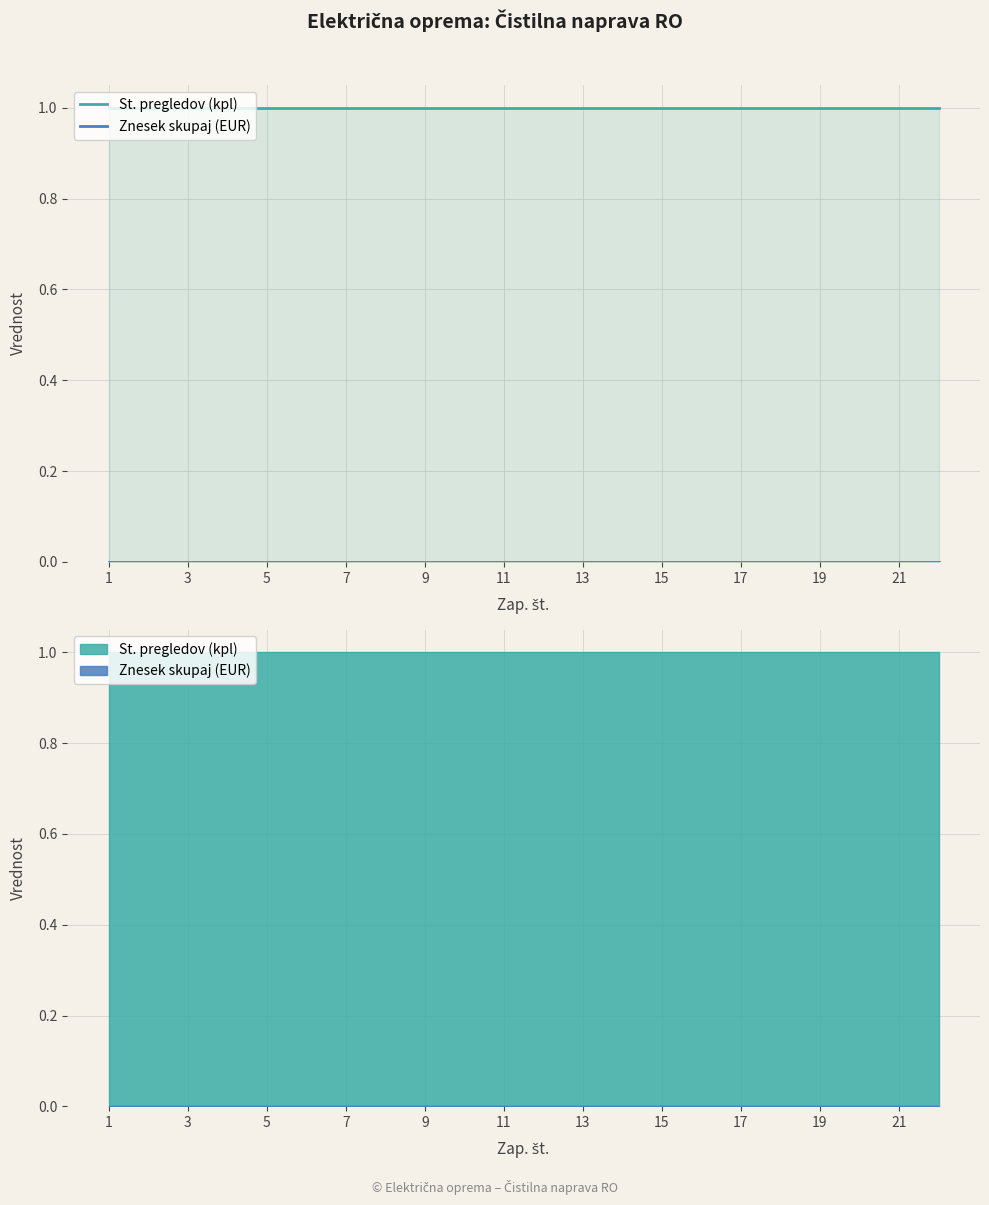

Between 1 and 13, which is larger?

1